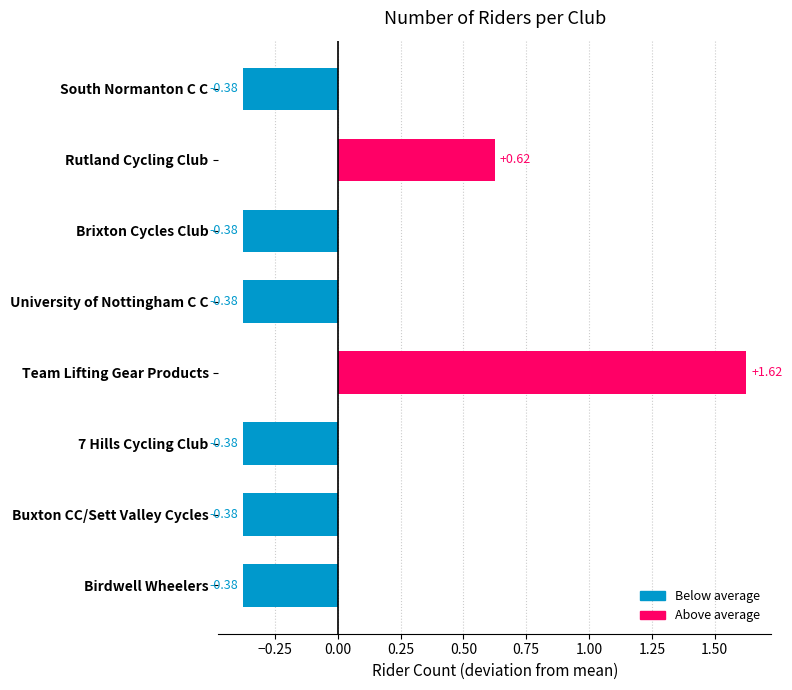

Count the number of data series in this chart.

1